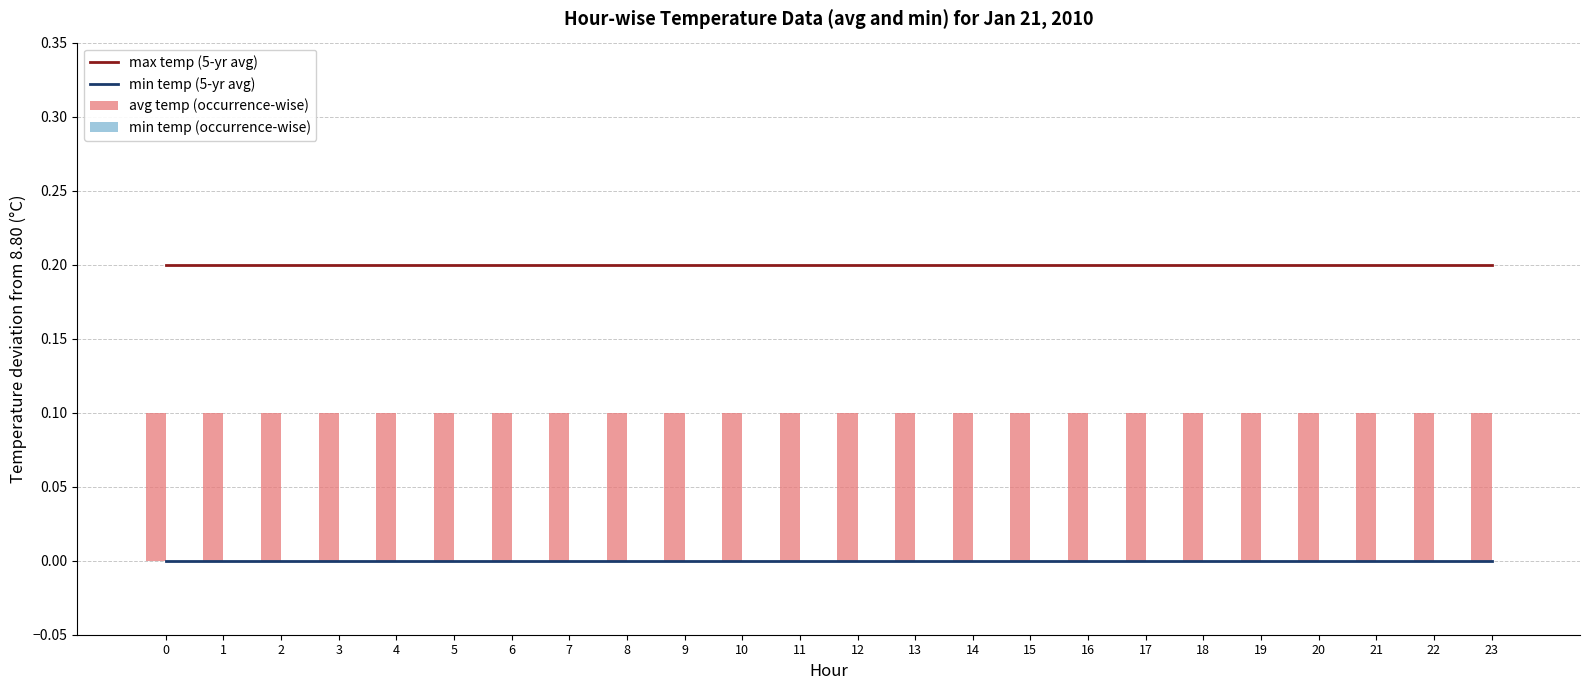

What are all the series names shown in the legend?

max temp (5-yr avg), min temp (5-yr avg), avg temp (occurrence-wise), min temp (occurrence-wise)